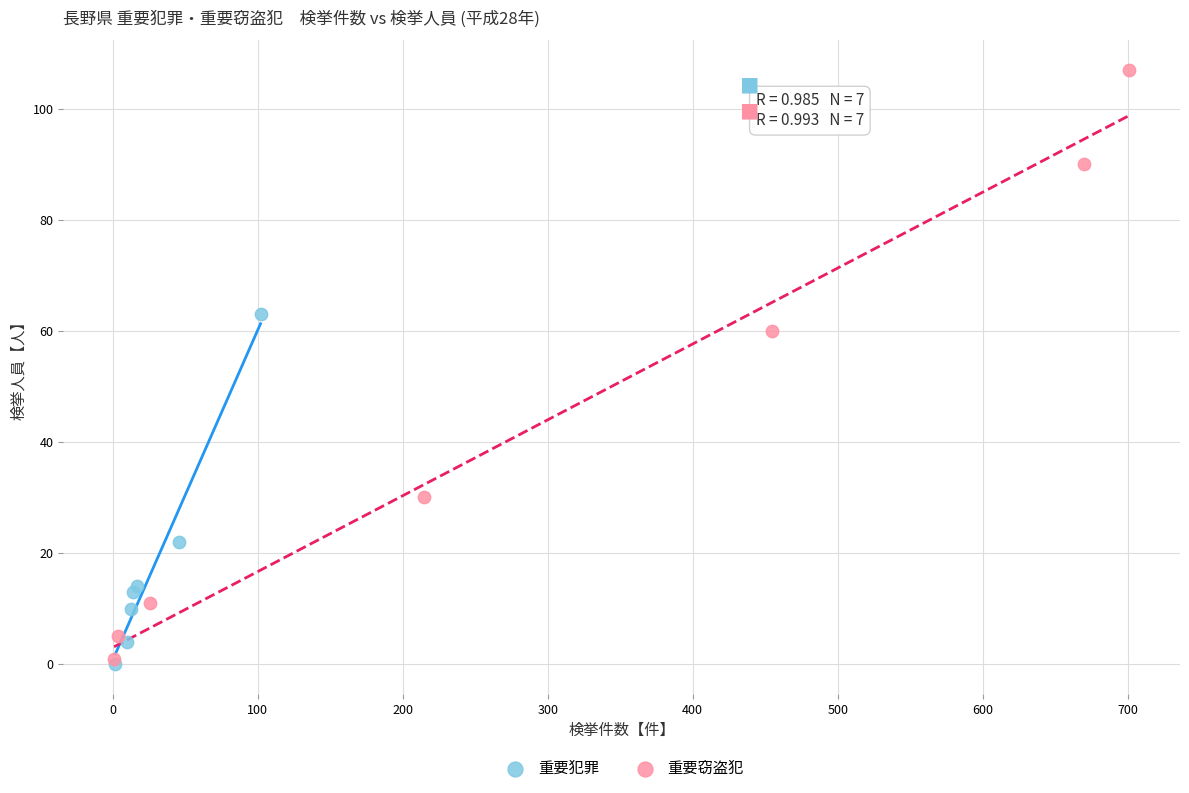

Which series has the largest Y range (max minus min)?

重要窃盗犯